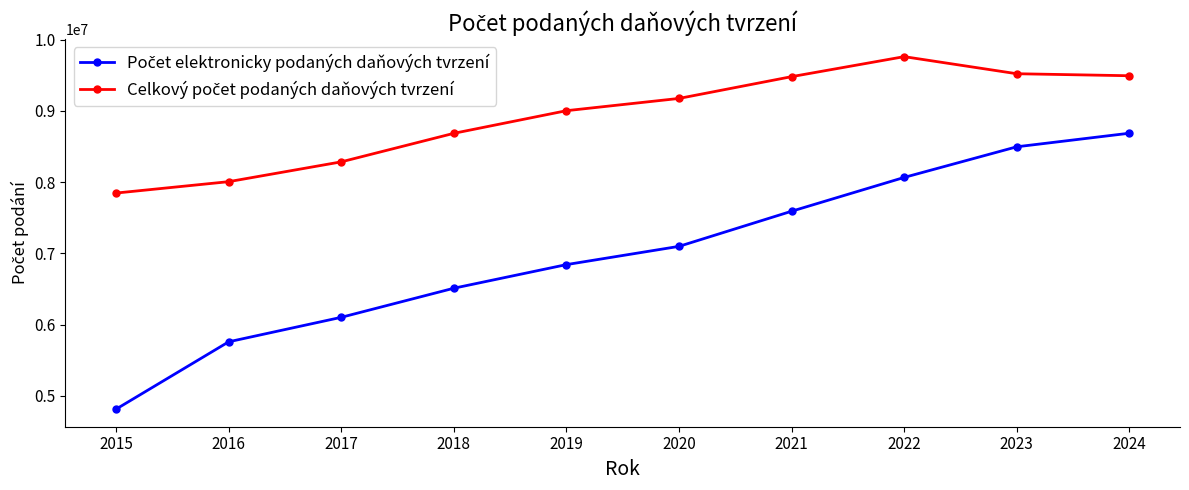

What is the difference between the highest and lowest values at 2019?

2161765